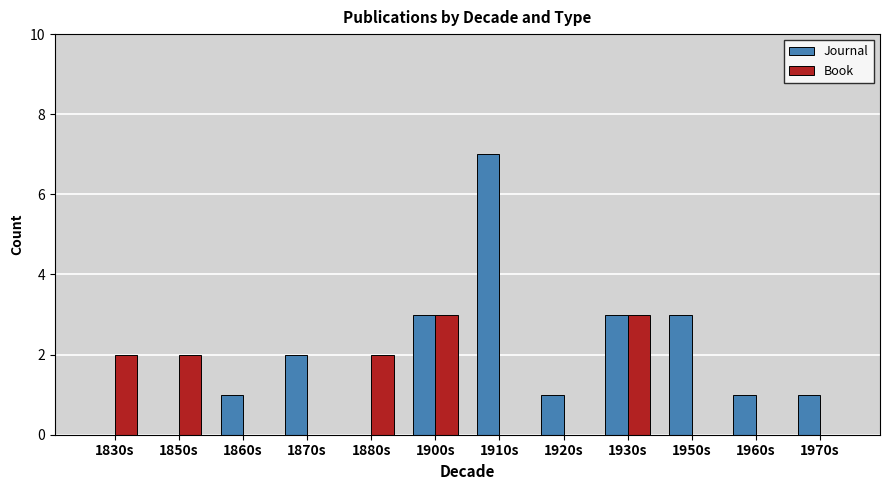

Which label corresponds to the largest value in the chart?

1910s